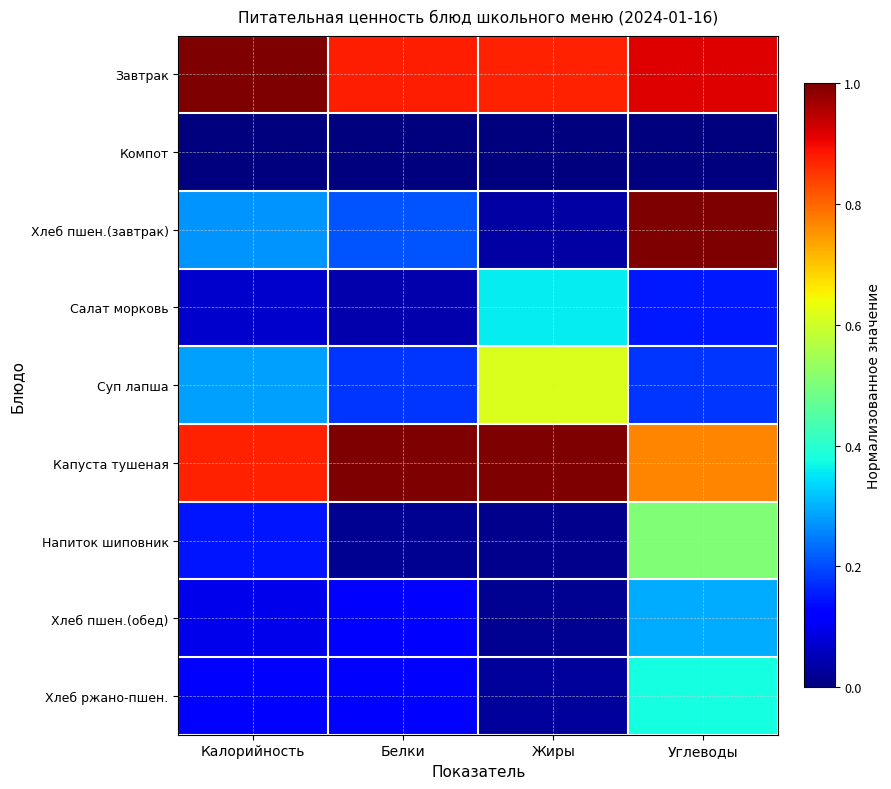

Count the number of data series in this chart.

9